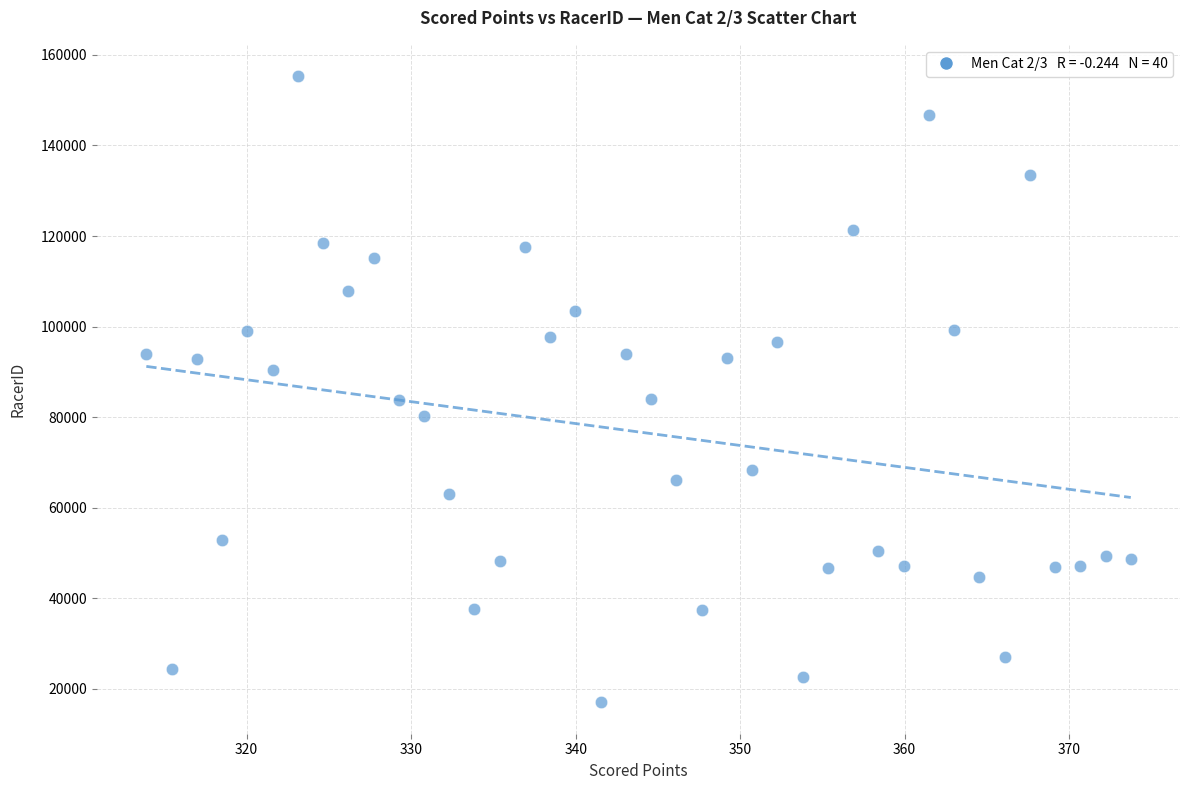

What is the range of Y values (max minus min)?

138355